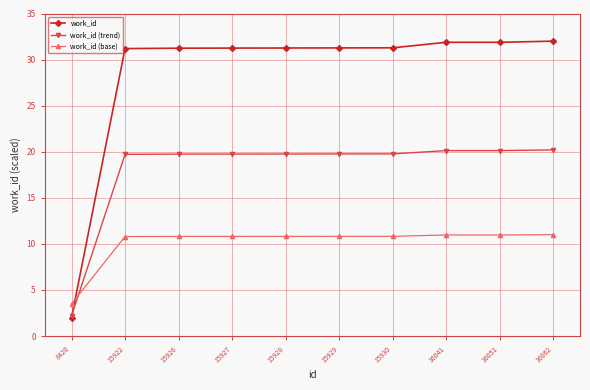

What is the difference between the second highest and minimum values in the work_id (trend) series?

17.9